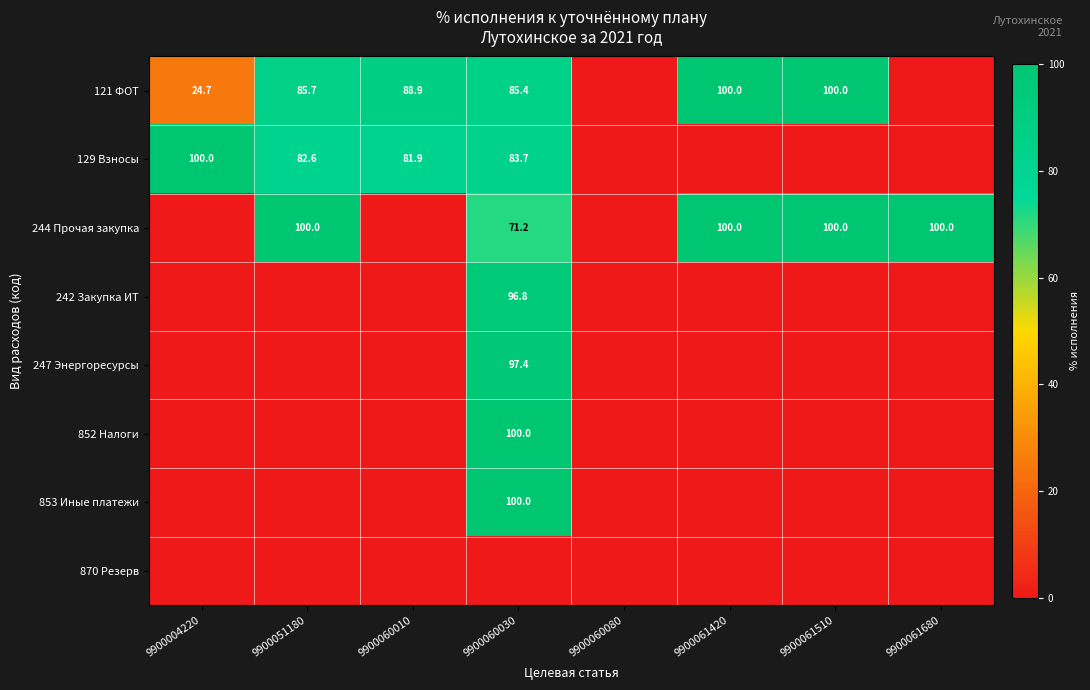

Is it true that 247 Энергоресурсы equals 97.4 at 9900060030?

True